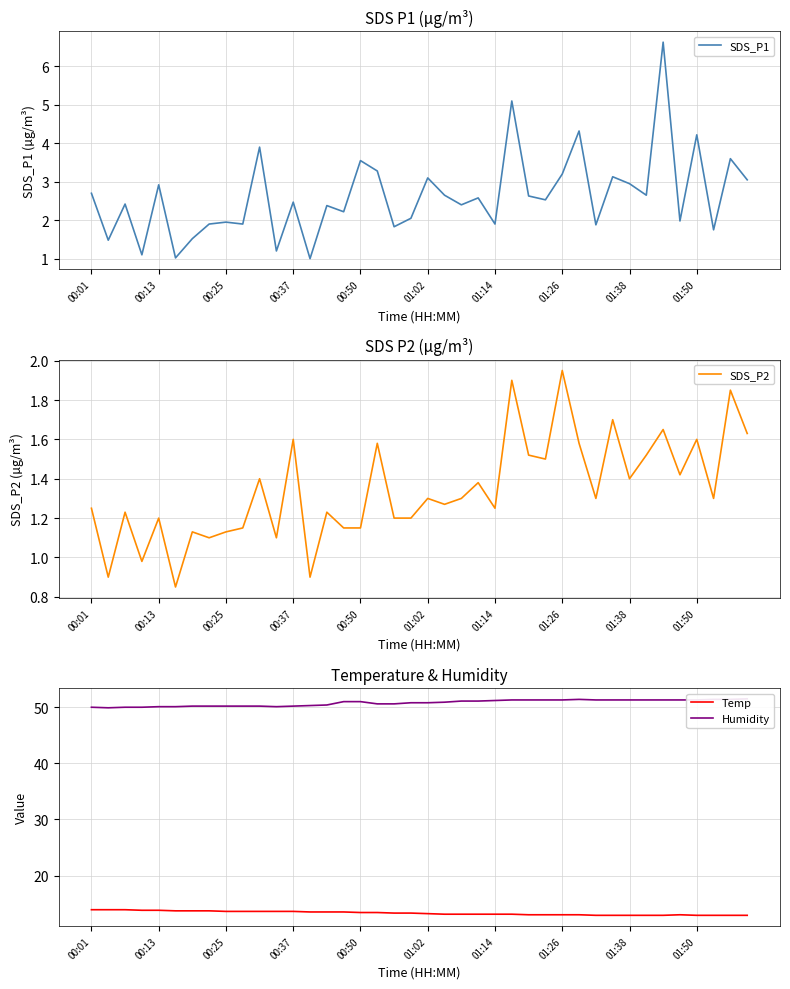

What is the maximum value for Humidity?

51.5